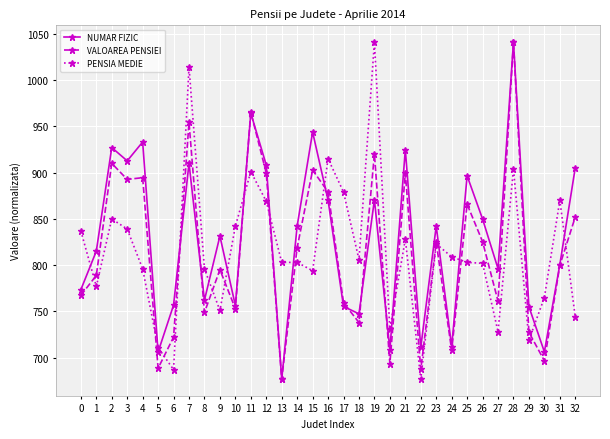

What is the difference between the PENSIA MEDIE values at 25 and 31?

67.0